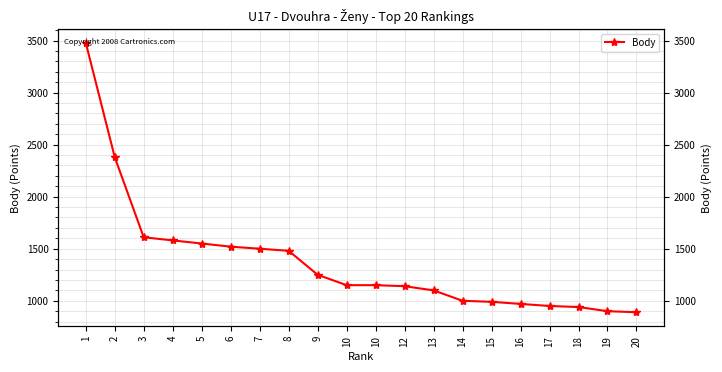

What is the approximate value at 12, to the nearest 100?

1100